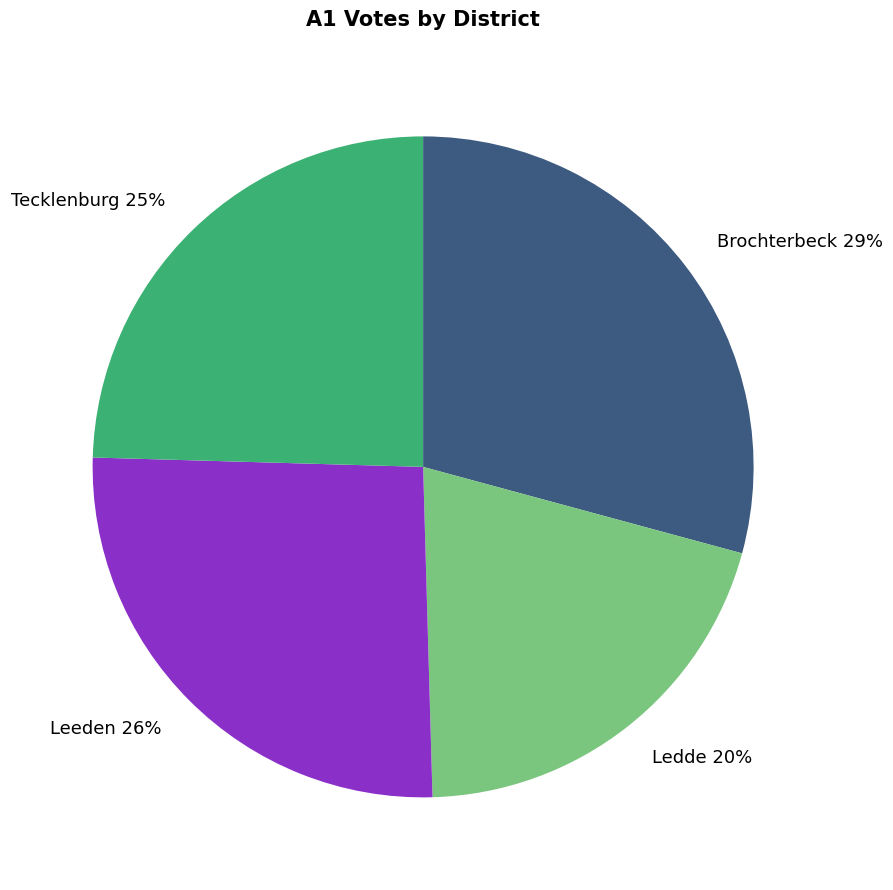

How many segments does this pie chart have?

4